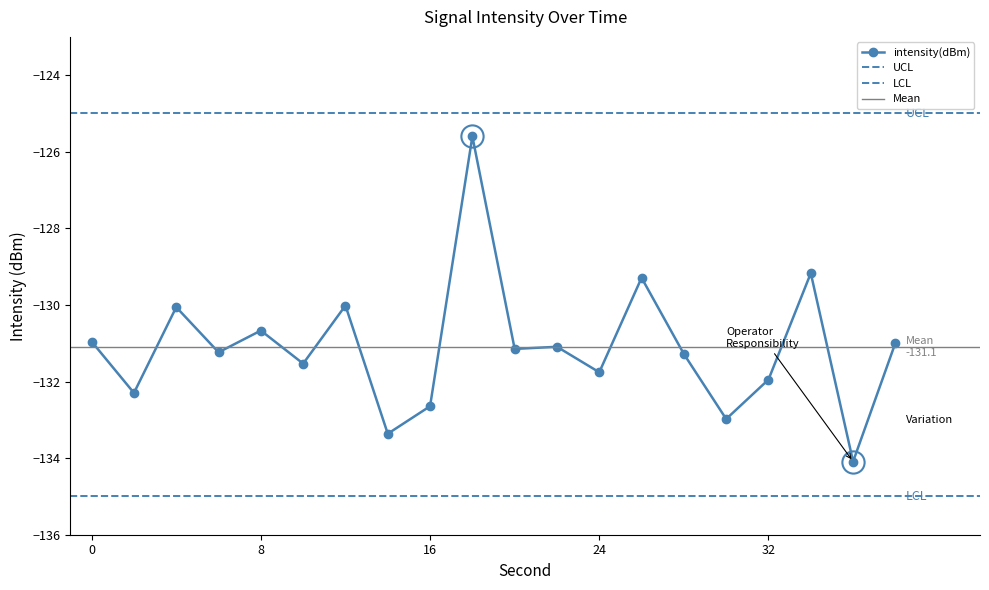

How many values are below -131?

12